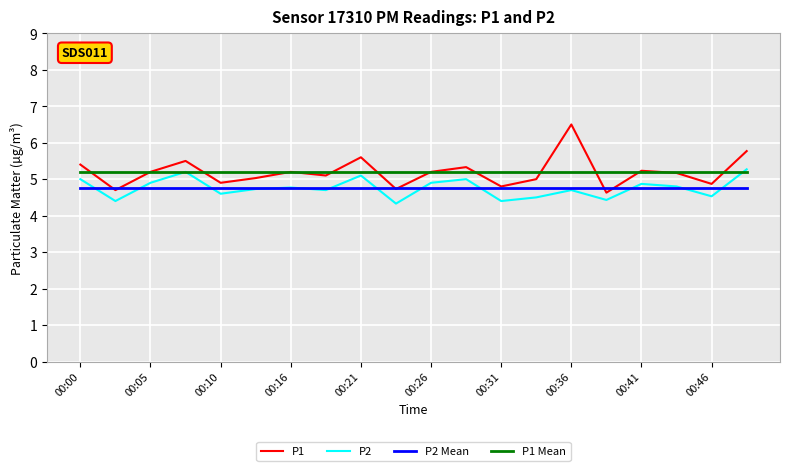

Does the chart have visible grid lines?

Yes